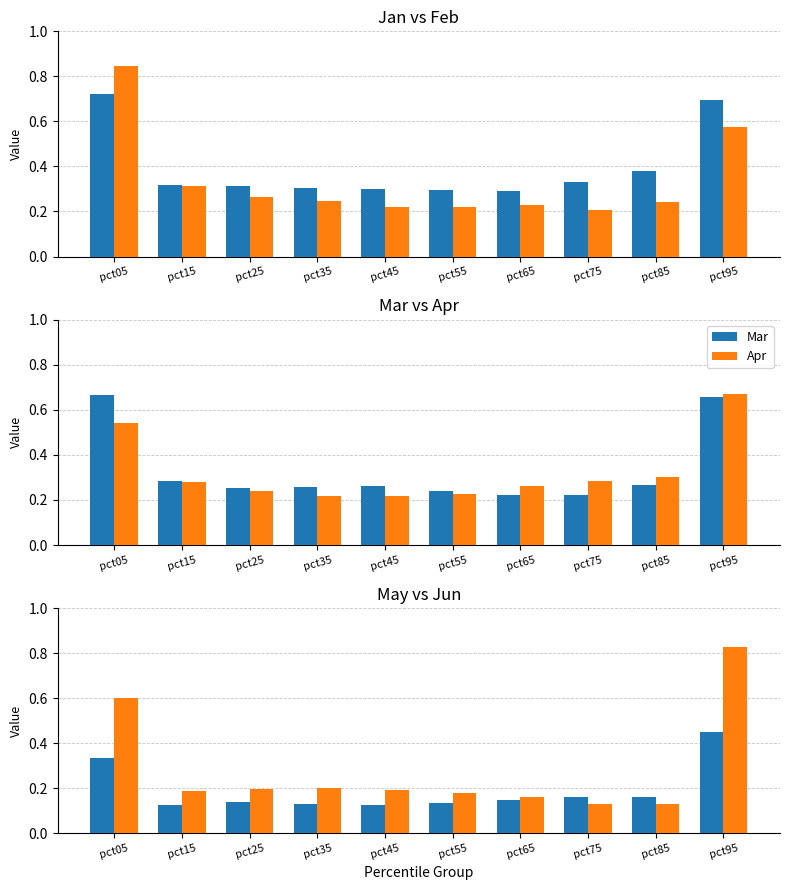

The Jun series shows 0.1 at pct25. True or false?

False